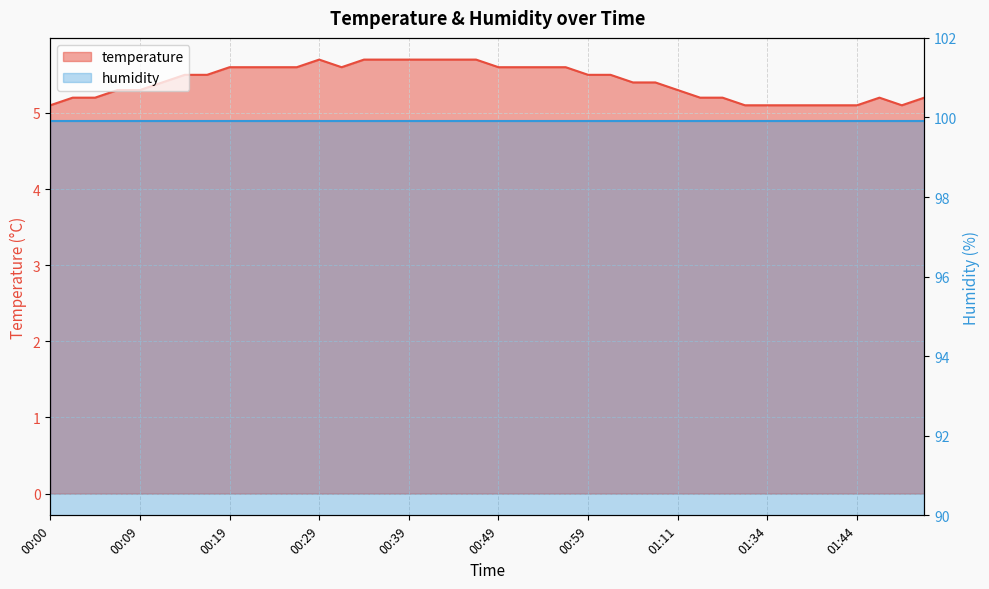

True or false: the data shows 5.1 at 00:00.

True